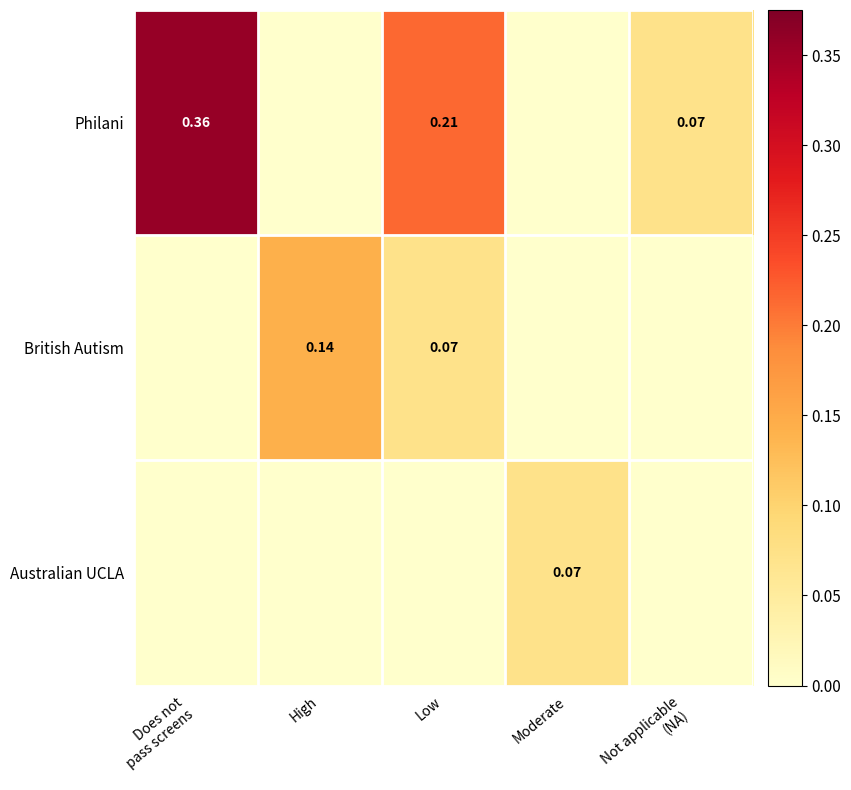

How many data points in Philani are above 0?

3